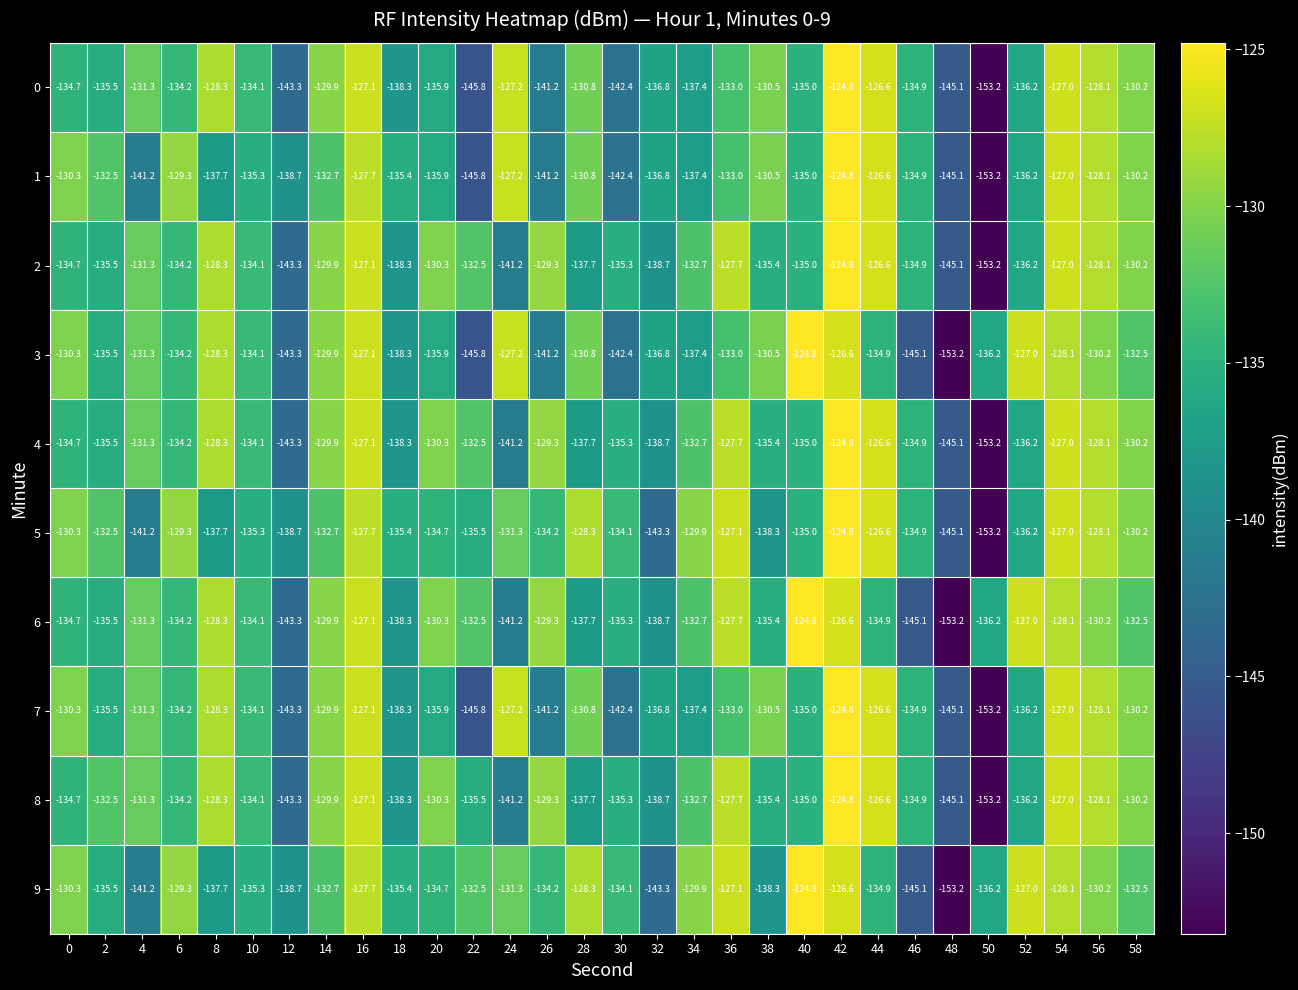

What is the spread (max minus min) of values at 26?

11.9